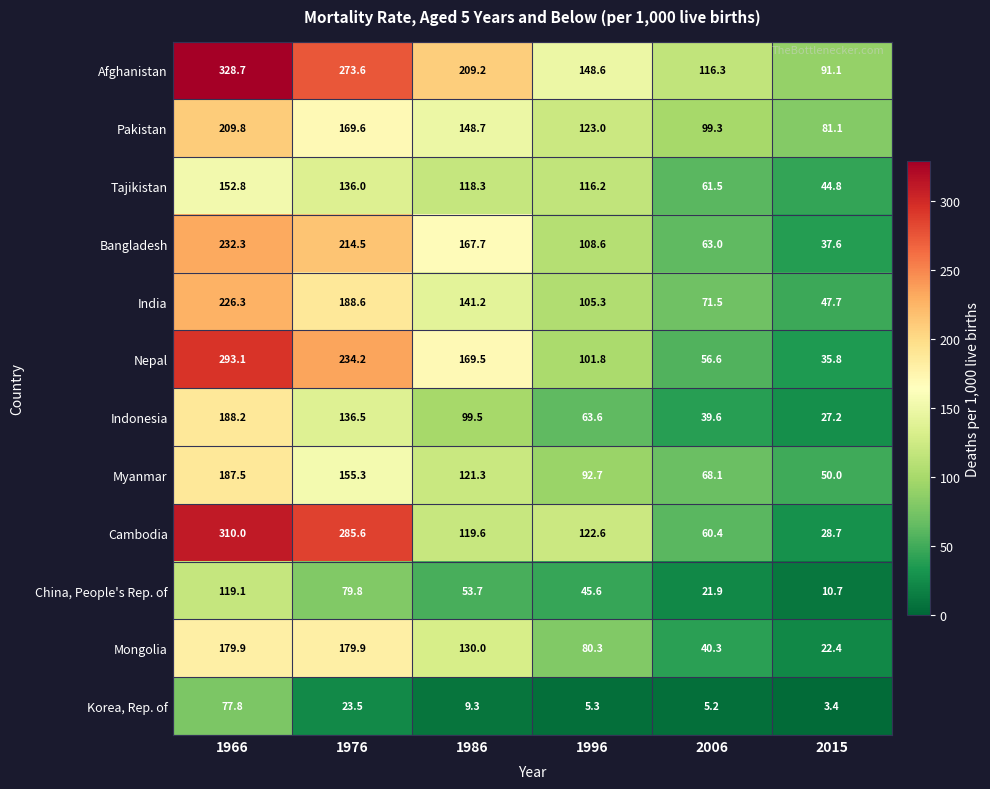

At which label does Nepal reach its minimum?

2015